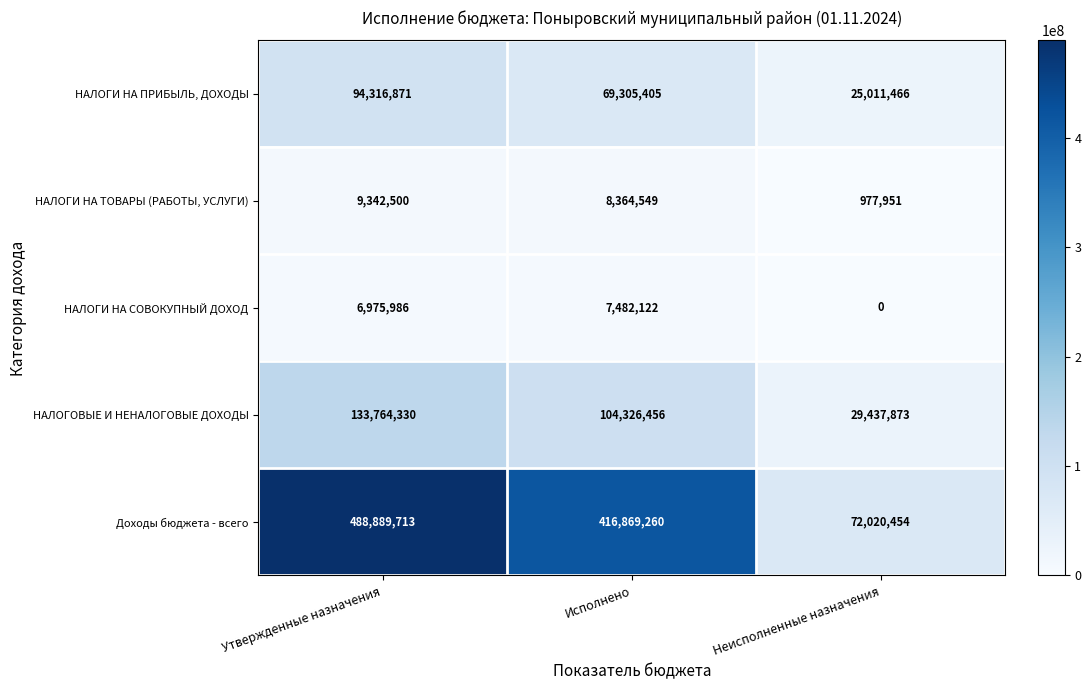

Which series has the widest spread of values?

Доходы бюджета - всего